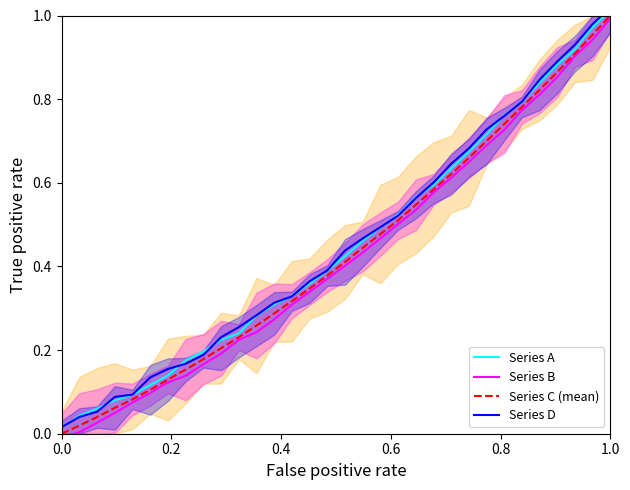

What position from the left is 0.8?

5